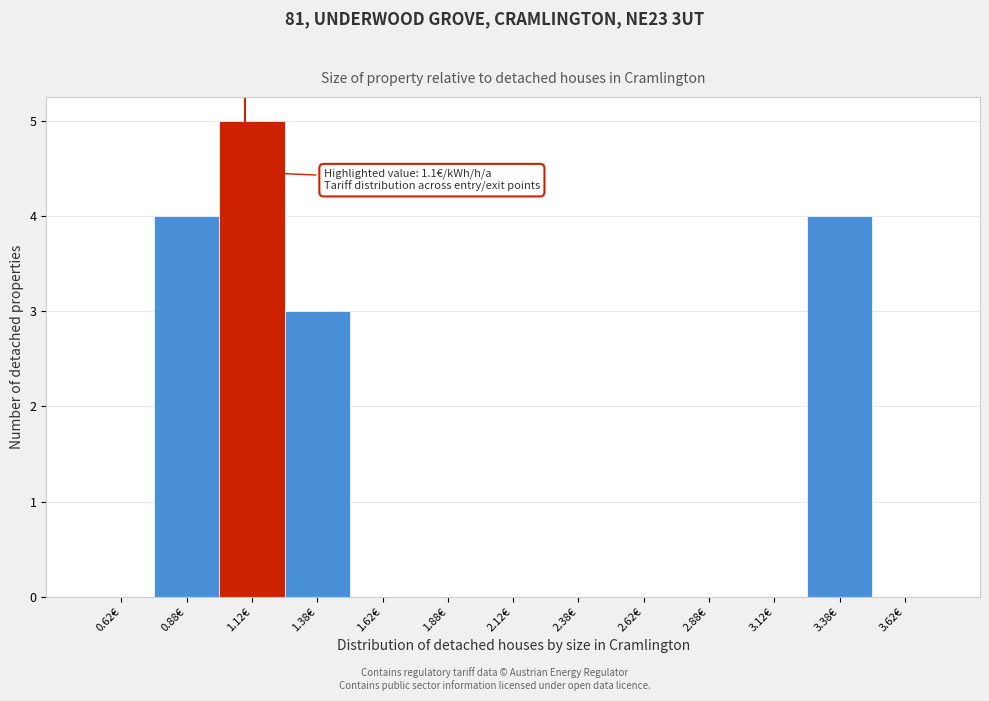

Which range on the x-axis has the tallest bar?

1.00 to 1.25